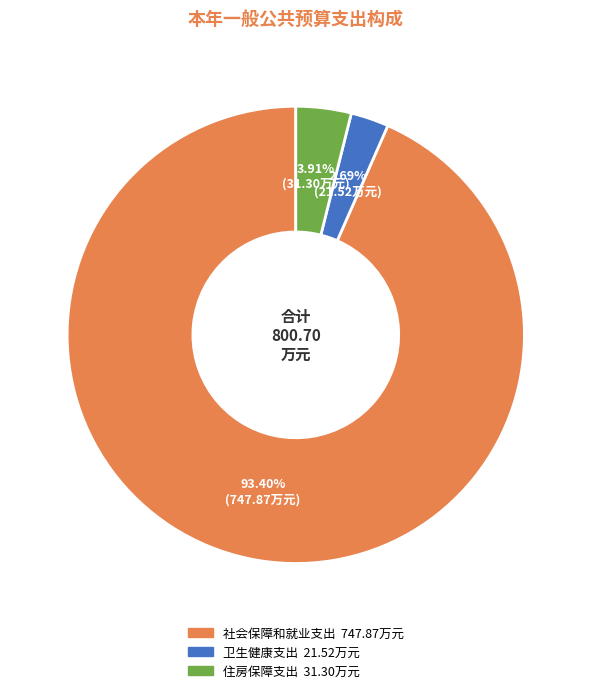

To the nearest percent, what is the difference between the largest and smallest slice percentages?

91%